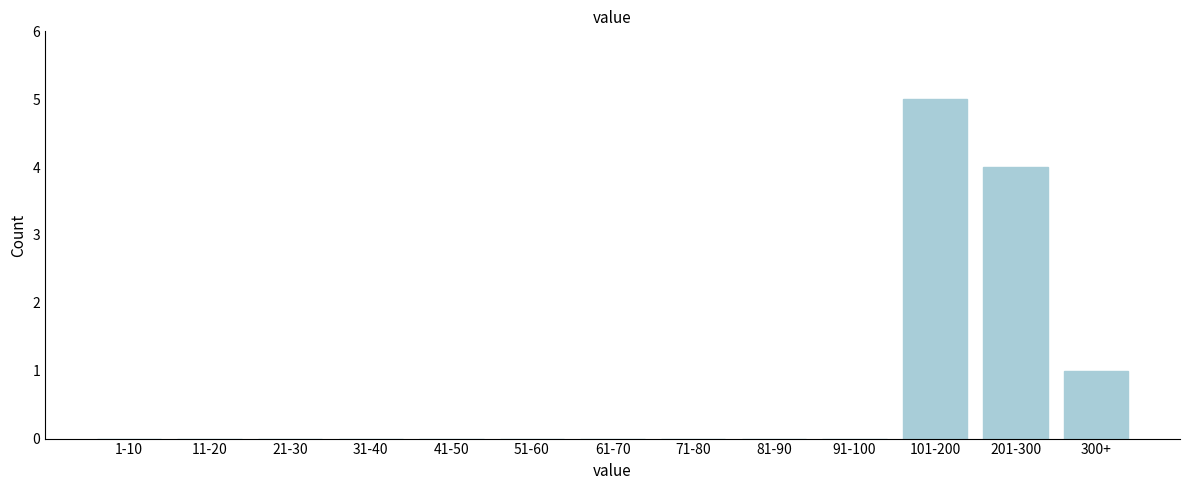

Reading left to right, extract all data points from this chart.

1-10=0	11-20=0	21-30=0	31-40=0	41-50=0	51-60=0	61-70=0	71-80=0	81-90=0	91-100=0	101-200=5	201-300=4	300+=1